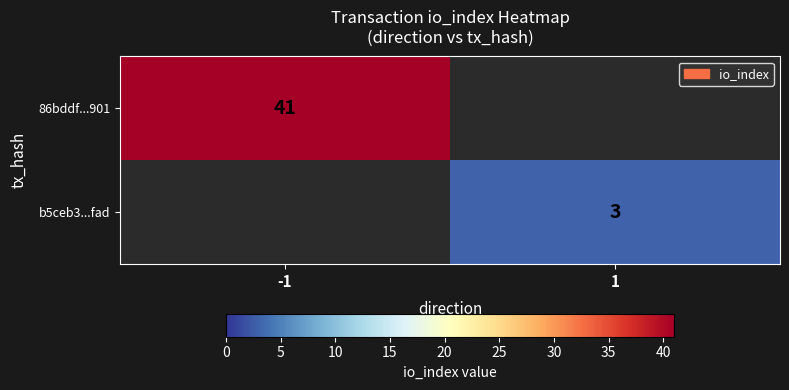

Is it true that 86bddf...901 equals 41 at -1?

True